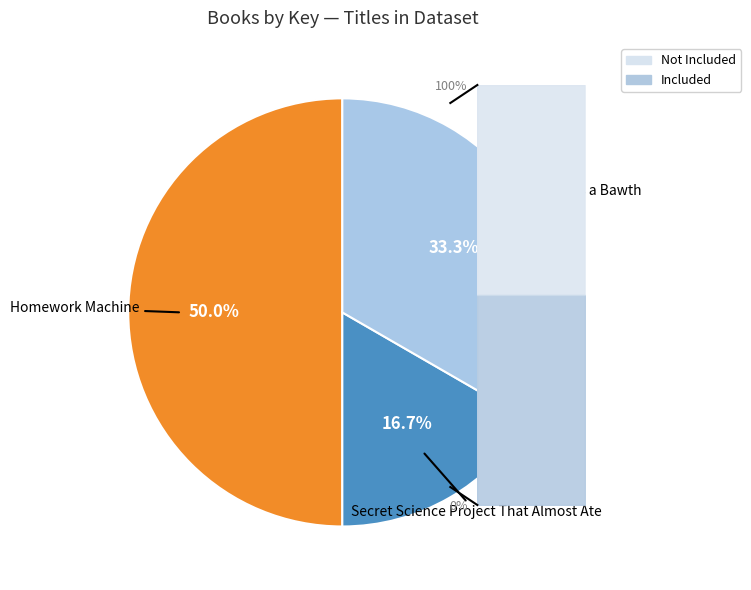

What is the change in value from Homework Machine to Secret Science Project That Almost Ate?

-2